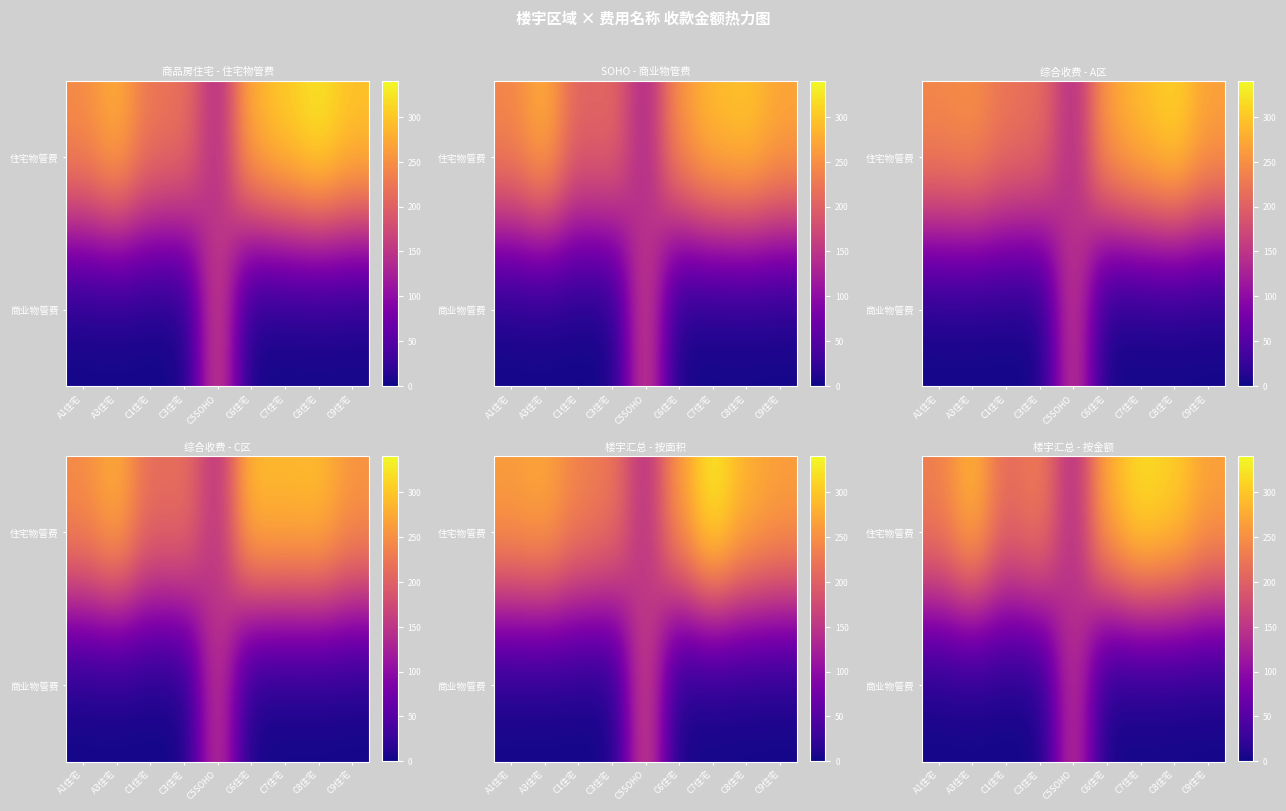

What value does the row_0 series have at C8住宅?

309.4